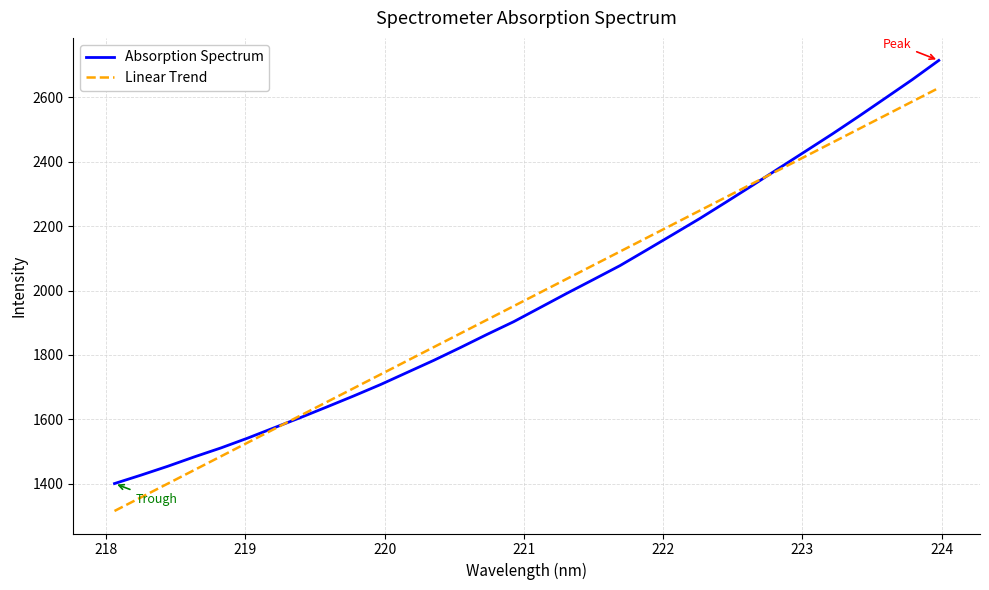

List the series in order of their peak value, lowest first.

Linear Trend, Absorption Spectrum